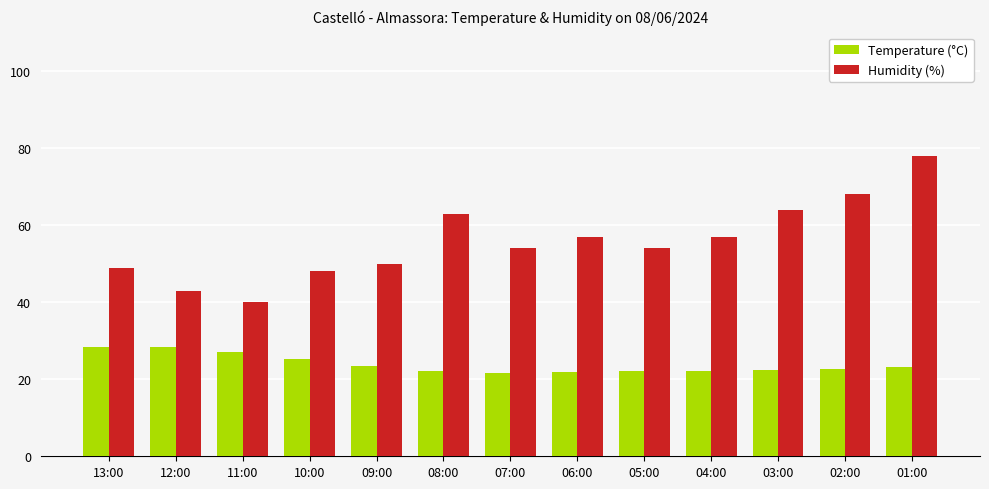

Does the chart contain stacked bars?

No